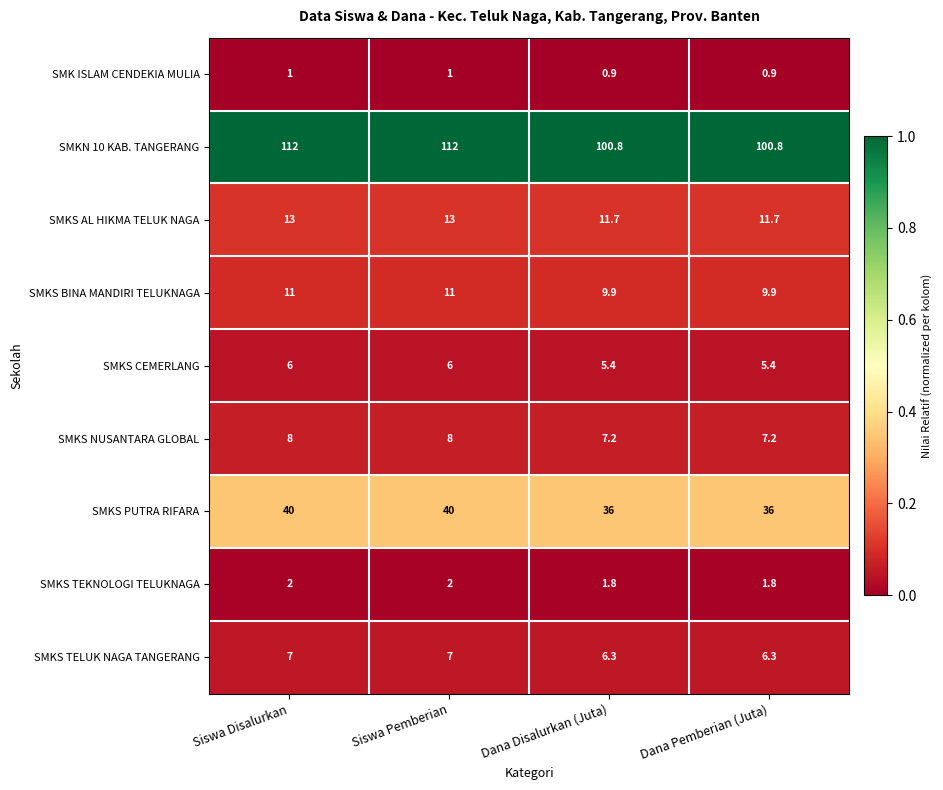

What is the highest value of the SMKS PUTRA RIFARA series?

40.0